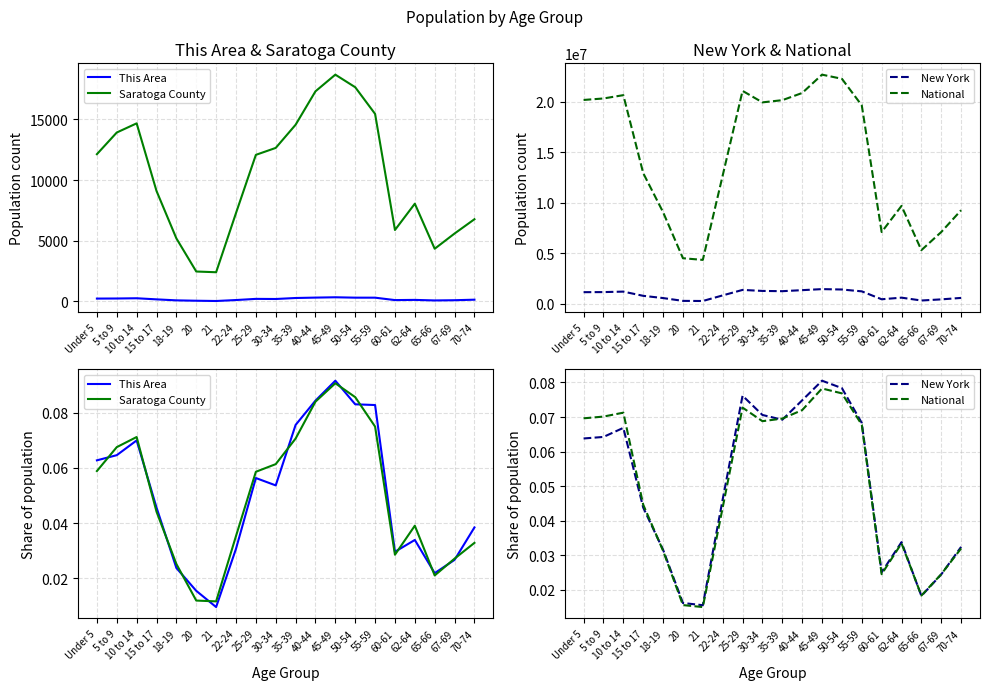

Which series ends up on top after the final intersection of New York and This Area?

This Area